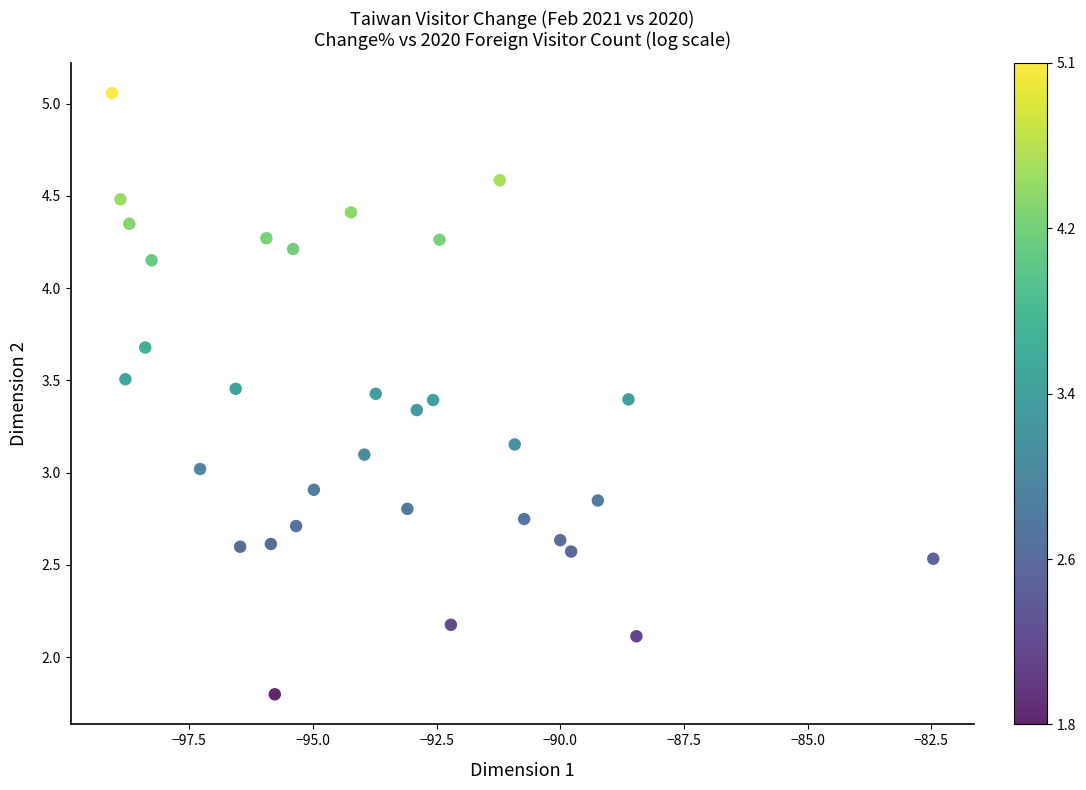

What is the range of X values (max minus min)?

16.6